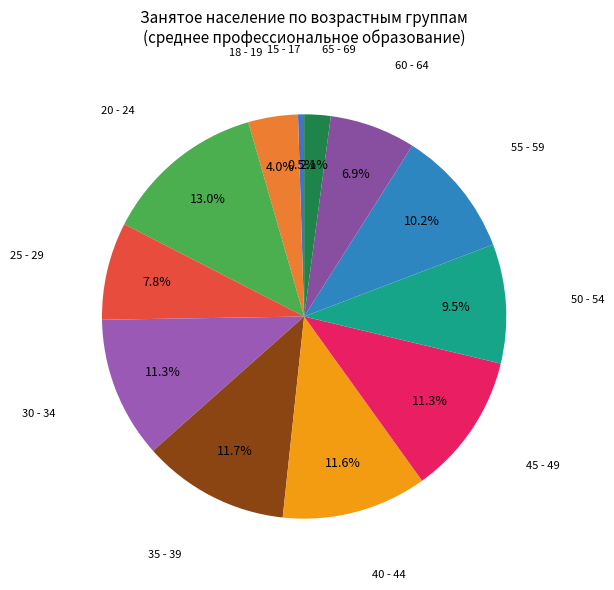

Rank the categories by value from highest to lowest.

20 - 24, 35 - 39, 40 - 44, 45 - 49, 30 - 34, 55 - 59, 50 - 54, 25 - 29, 60 - 64, 18 - 19, 65 - 69, 15 - 17